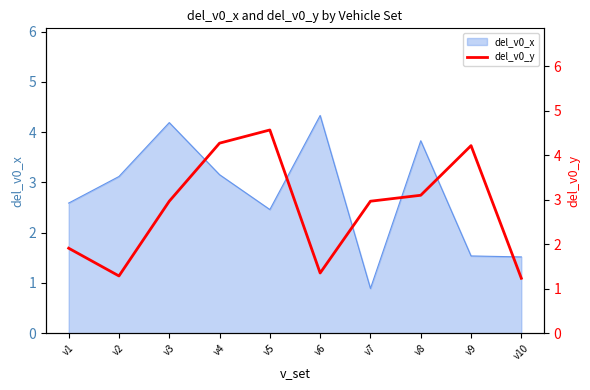

Which category has the lowest value in the del_v0_x series?

v7